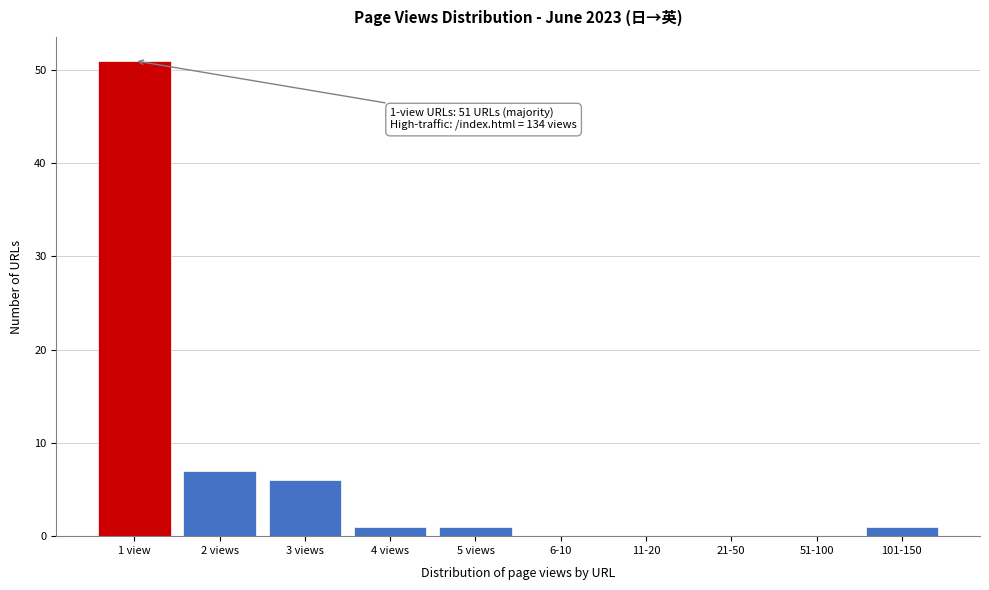

Reading left to right, extract all data points from this chart.

1 view=51	2 views=7	3 views=6	4 views=1	5 views=1	6-10=0	11-20=0	21-50=0	51-100=0	101-150=1